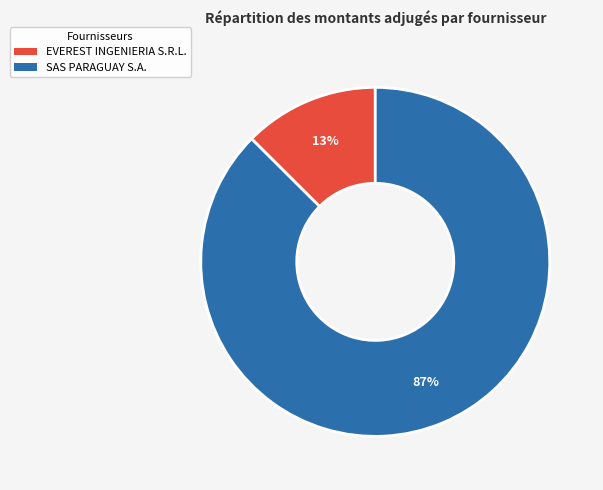

What is the majority slice?

SAS PARAGUAY S.A.